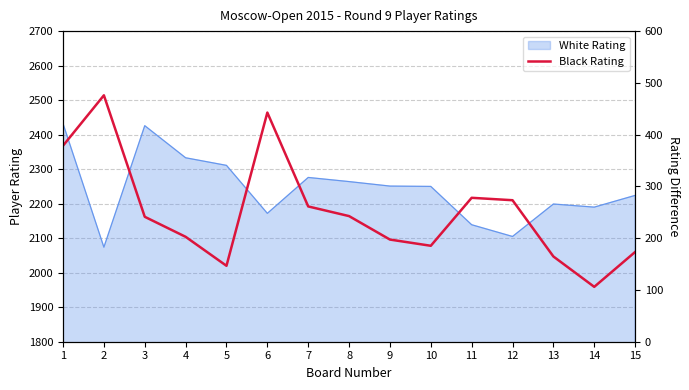

Between 10 and 3, which is larger?

3